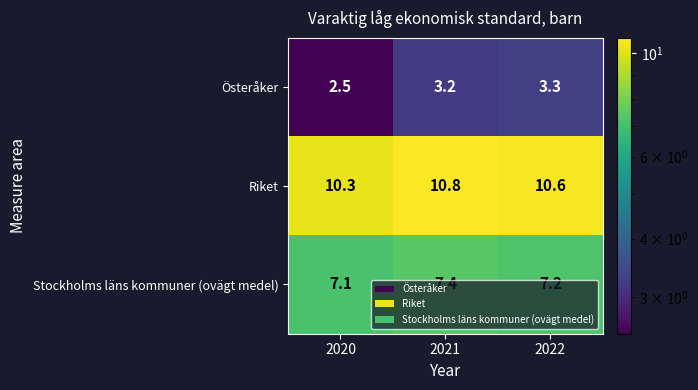

What is the approximate value of Österåker at 2021?

3.2